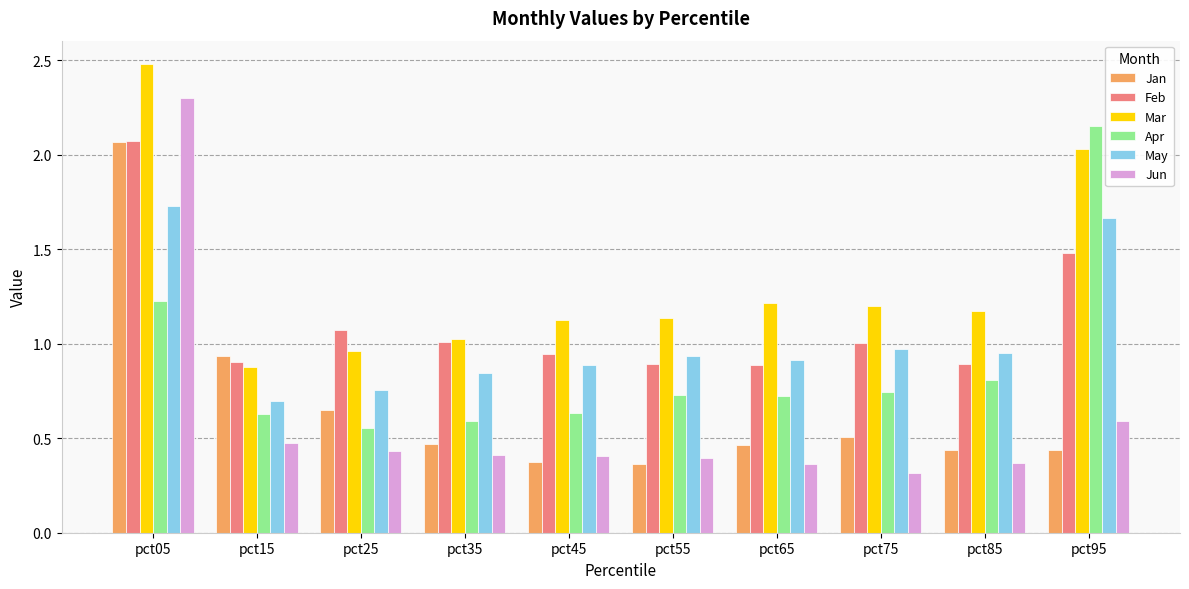

At which label does Apr reach its peak?

pct95